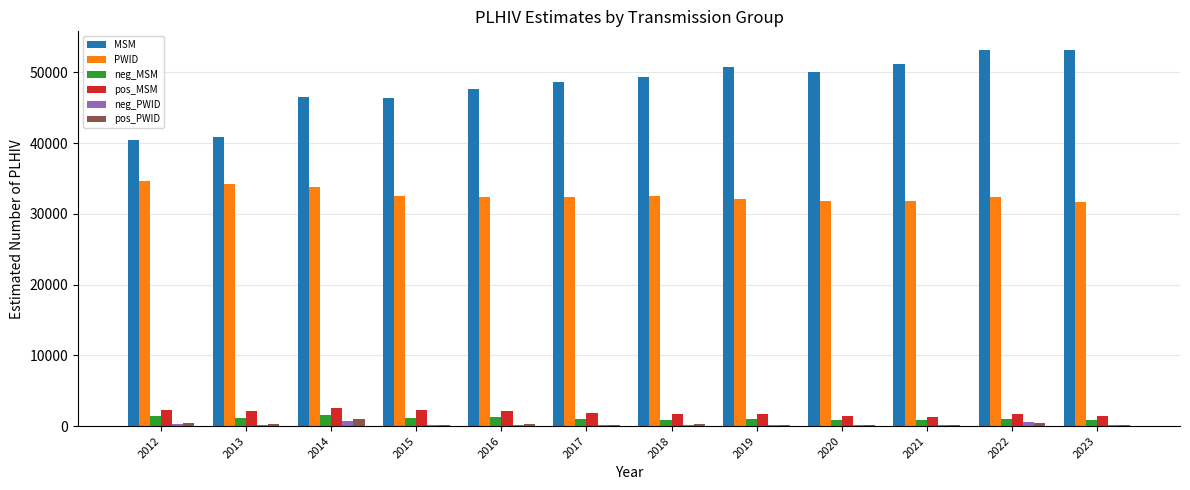

What is the sum of all PWID values?

391936.5